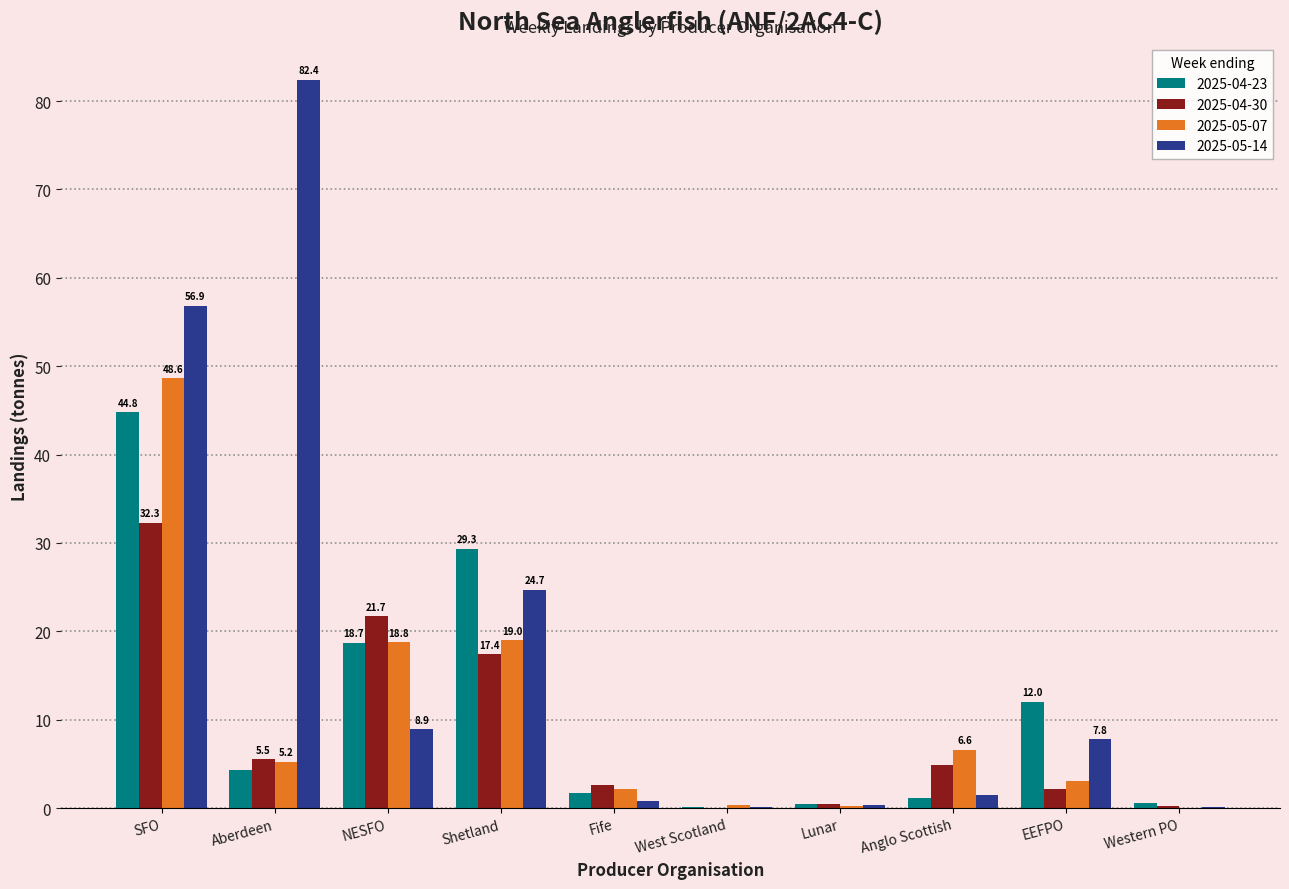

What is the sum of all 2025-04-23 values?

113.1